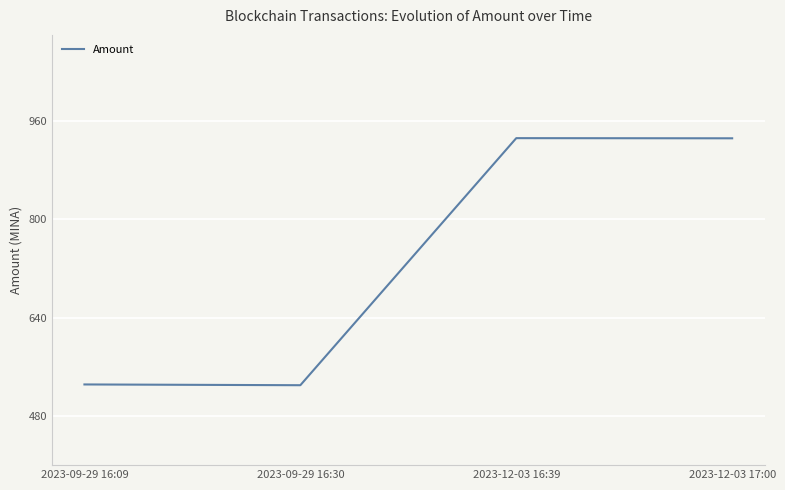

Count the number of values greater than 931.

2